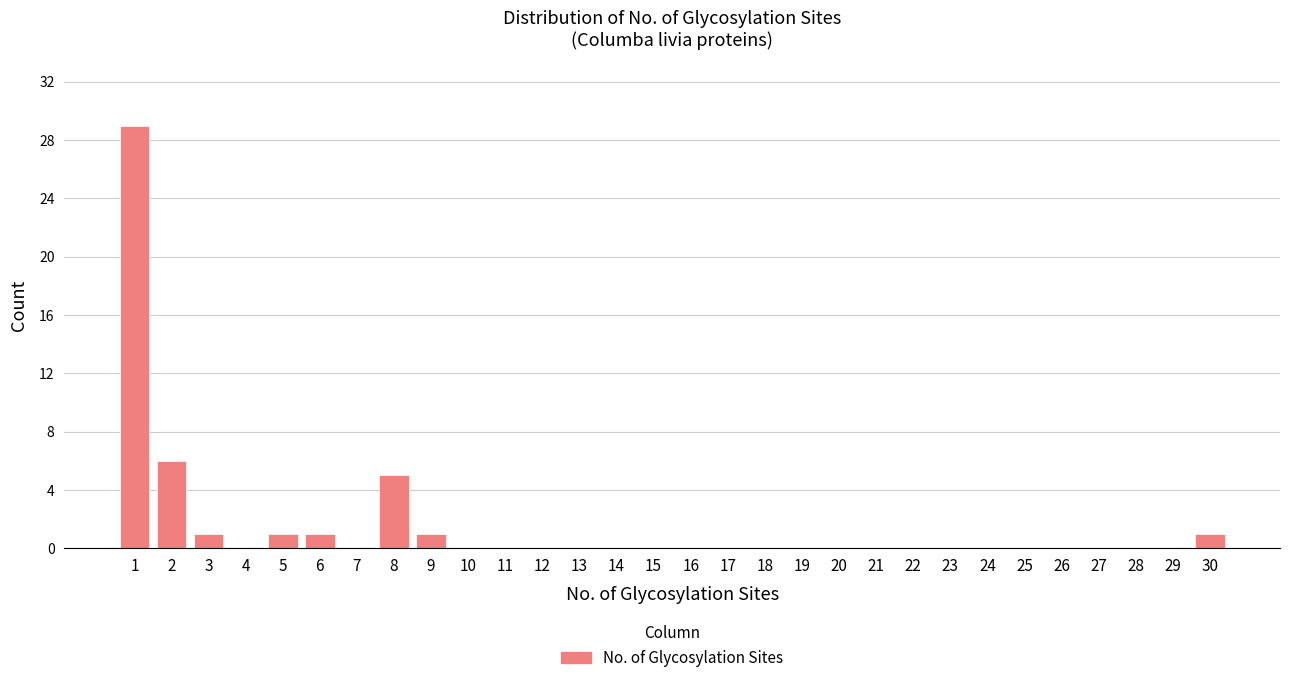

How tall is the bar that spans 0.5 to 1.5 on the x-axis? The values are not printed on the chart, so give them approximately, as read against the axis.

29